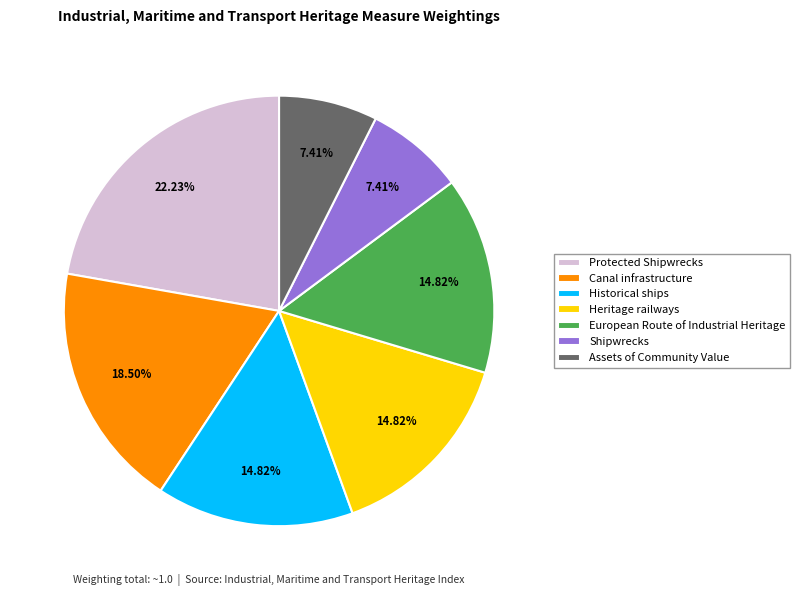

Between Shipwrecks and Canal infrastructure, which is larger?

Canal infrastructure